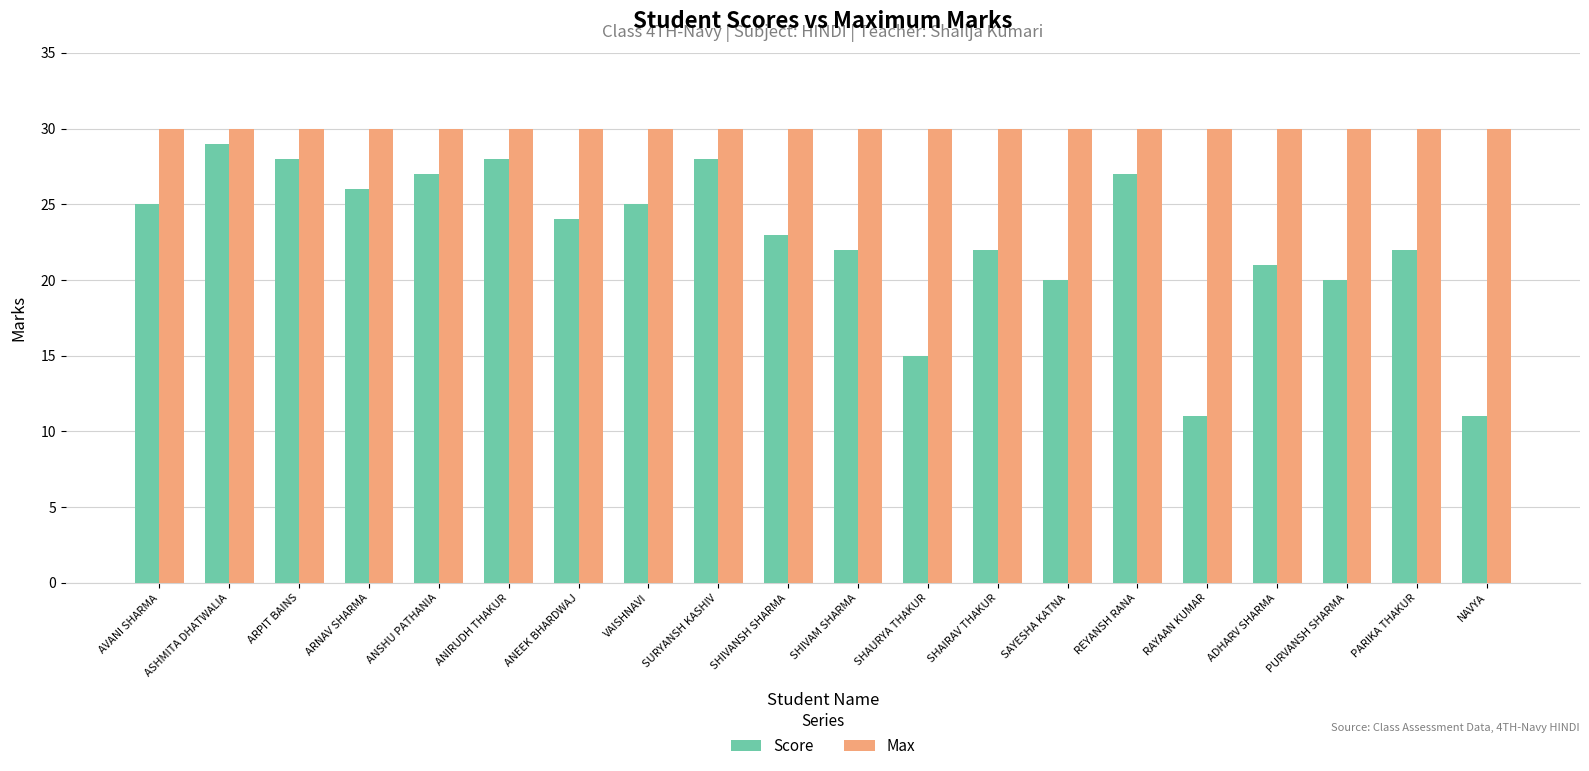

What is the greatest value displayed?

30